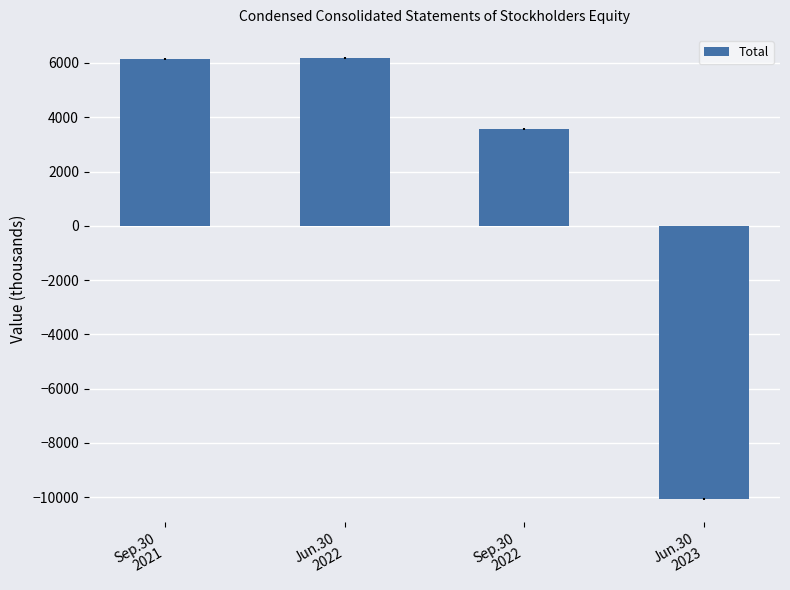

What value does the data have at Sep.30
2021, to the nearest 10?

6140